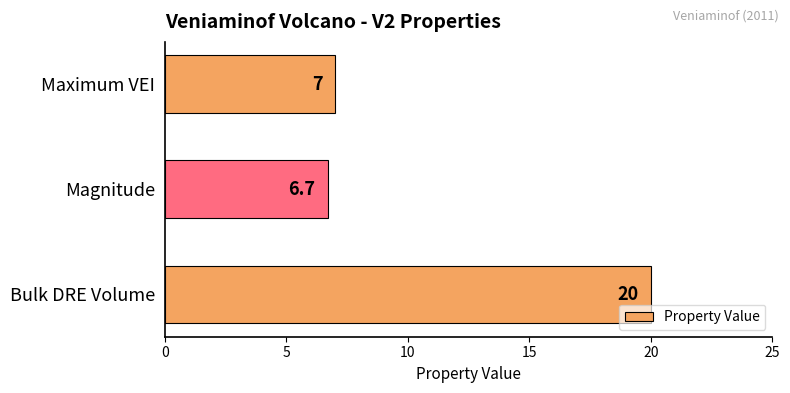

Reading bottom to top, extract all data points from this chart.

Bulk DRE Volume=20.0	Magnitude=6.7	Maximum VEI=7.0